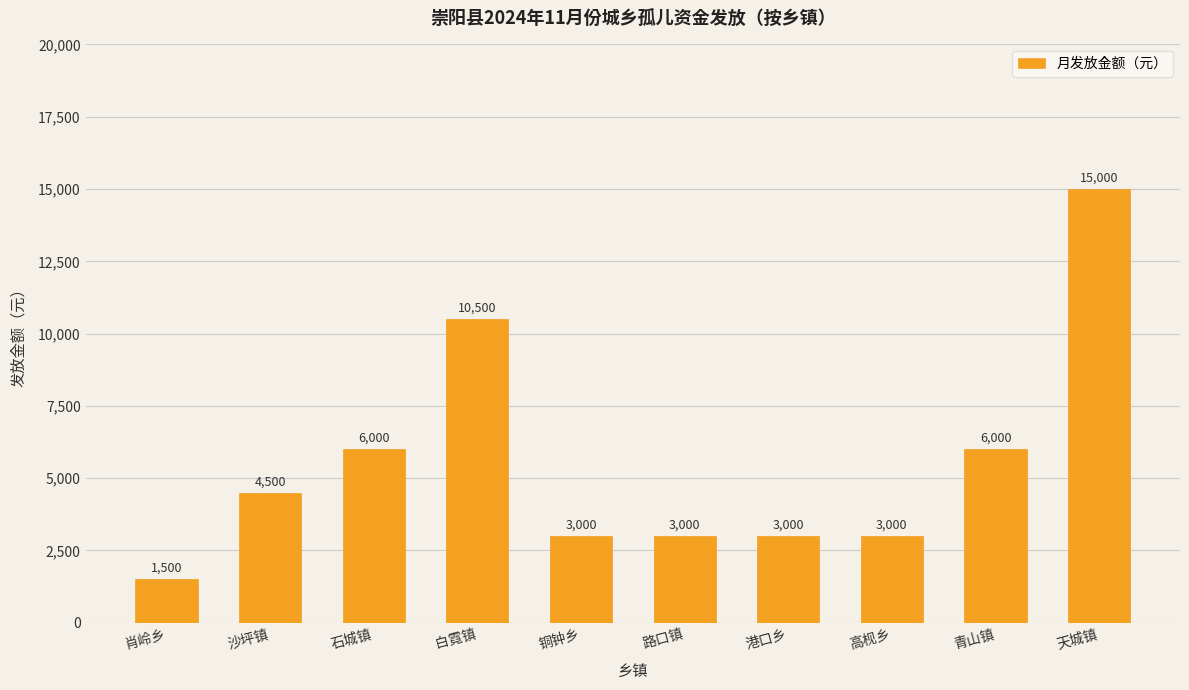

Which category has the lowest value across all series?

肖岭乡